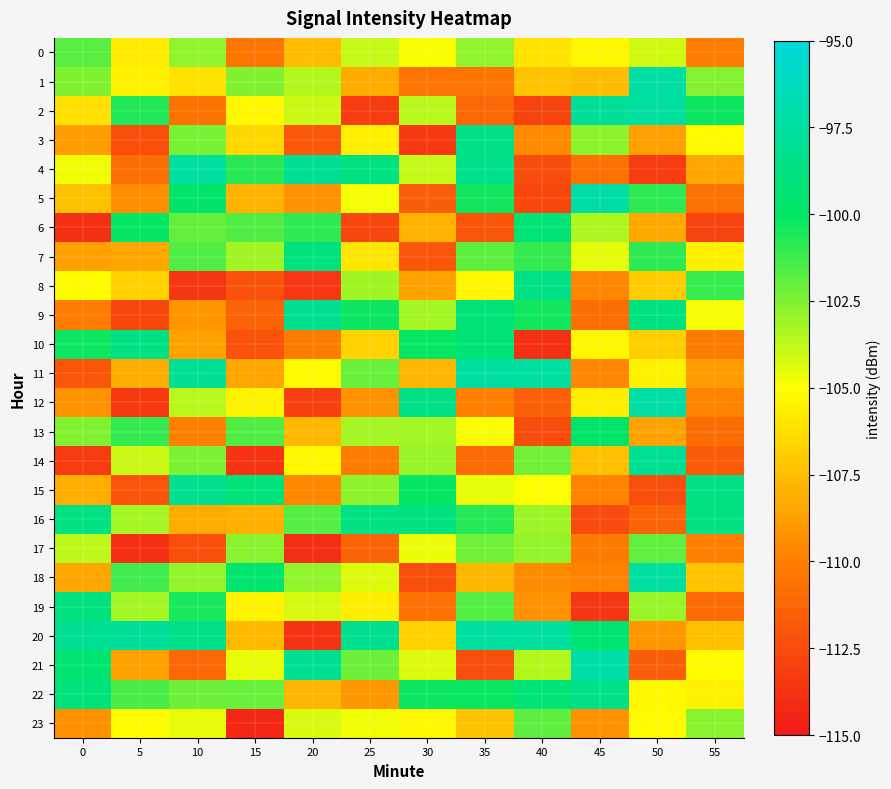

List the series in order of their peak value, lowest first.

17, 23, 0, 13, 6, 7, 19, 10, 16, 8, 3, 22, 15, 9, 14, 2, 20, 4, 11, 18, 1, 12, 5, 21